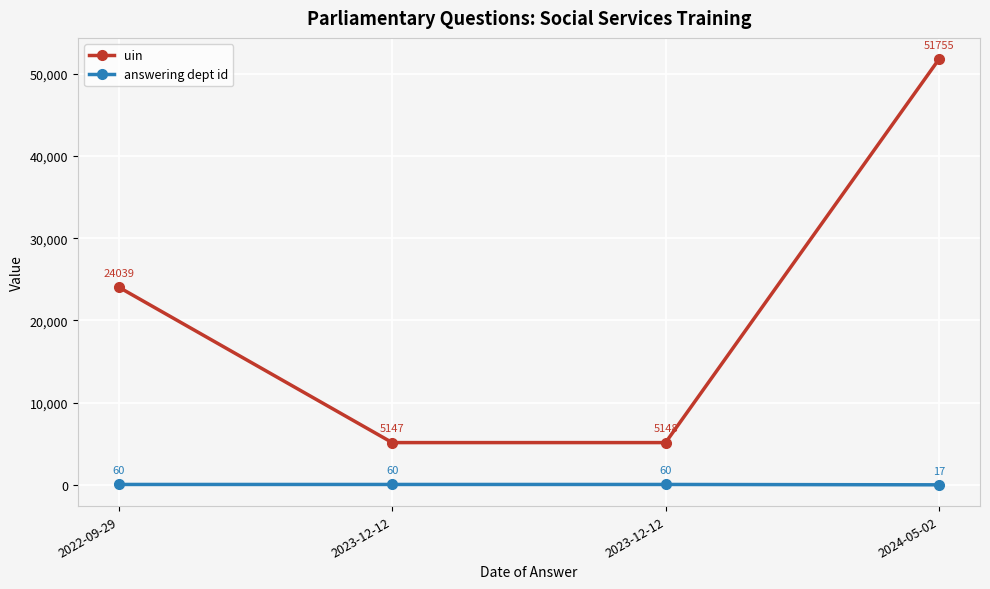

Which label corresponds to the largest value in the chart?

2024-05-02